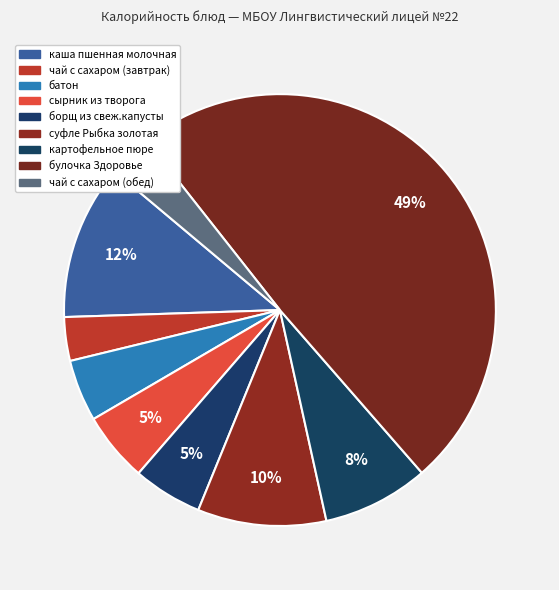

Count the number of slices in the pie.

9